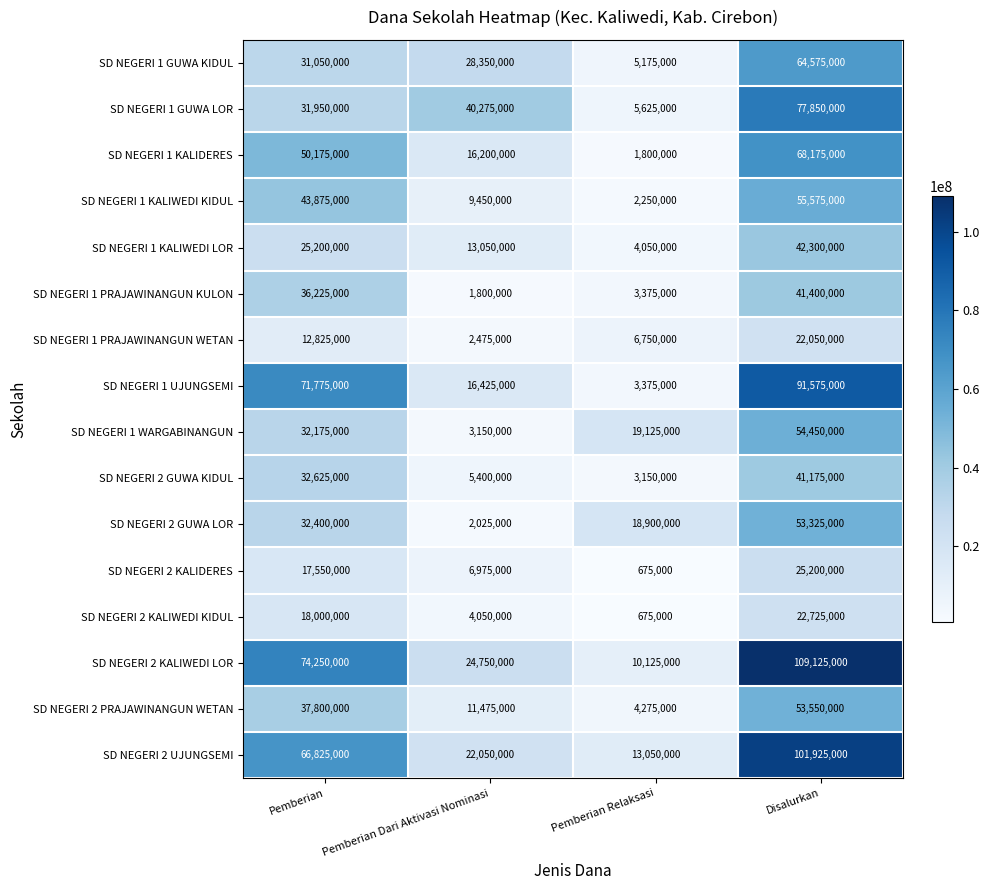

At how many categories does at least one series exceed 6954406?

4